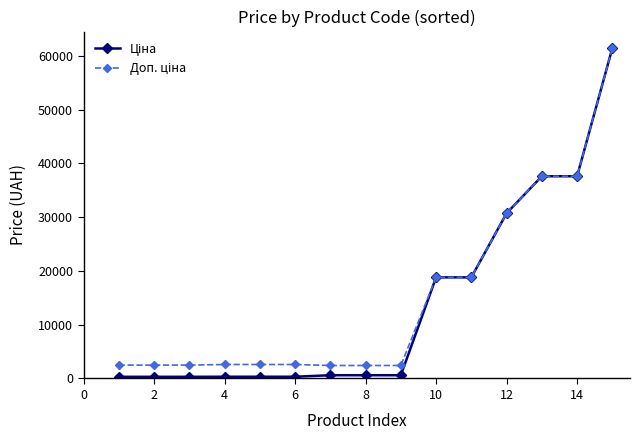

At how many categories does at least one series exceed 12134?

6